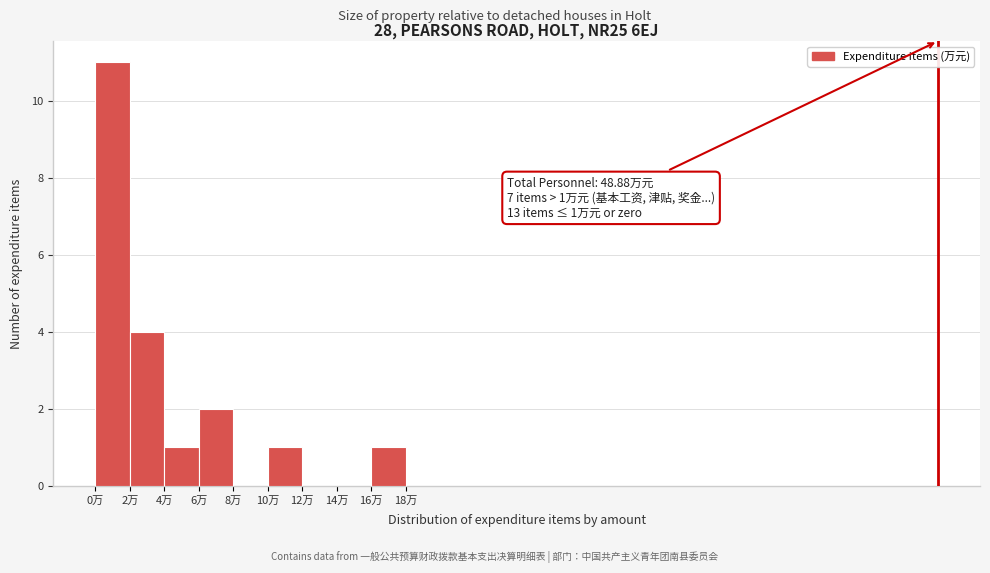

Over which range of the x-axis is the bar tallest?

0 to 2